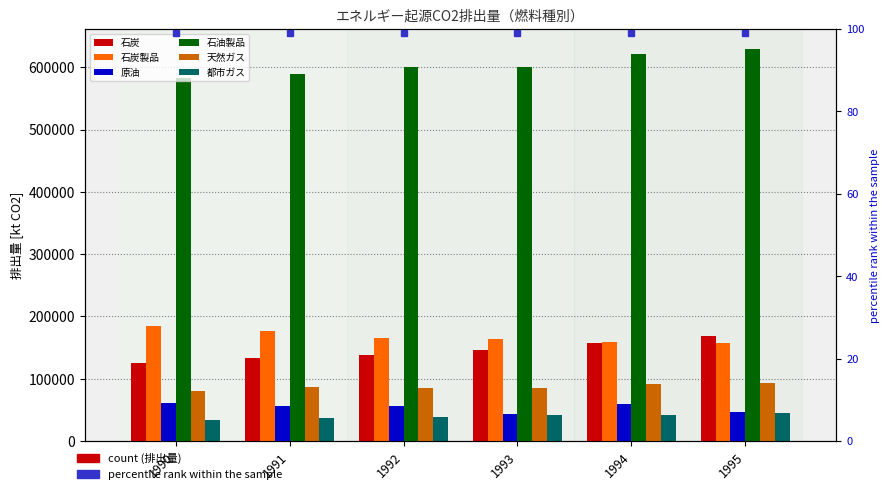

At which category does the chart reach its peak across all series?

1995